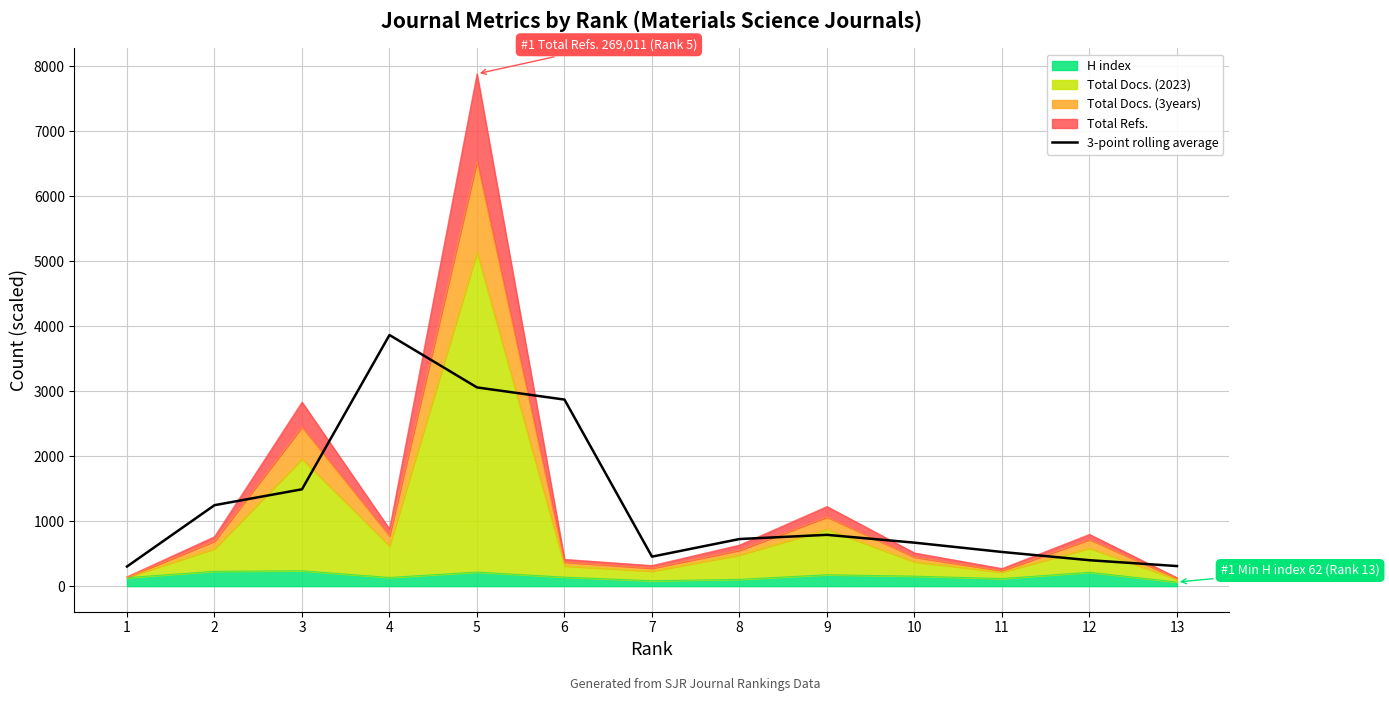

Which has a higher value, 10 or 5?

5